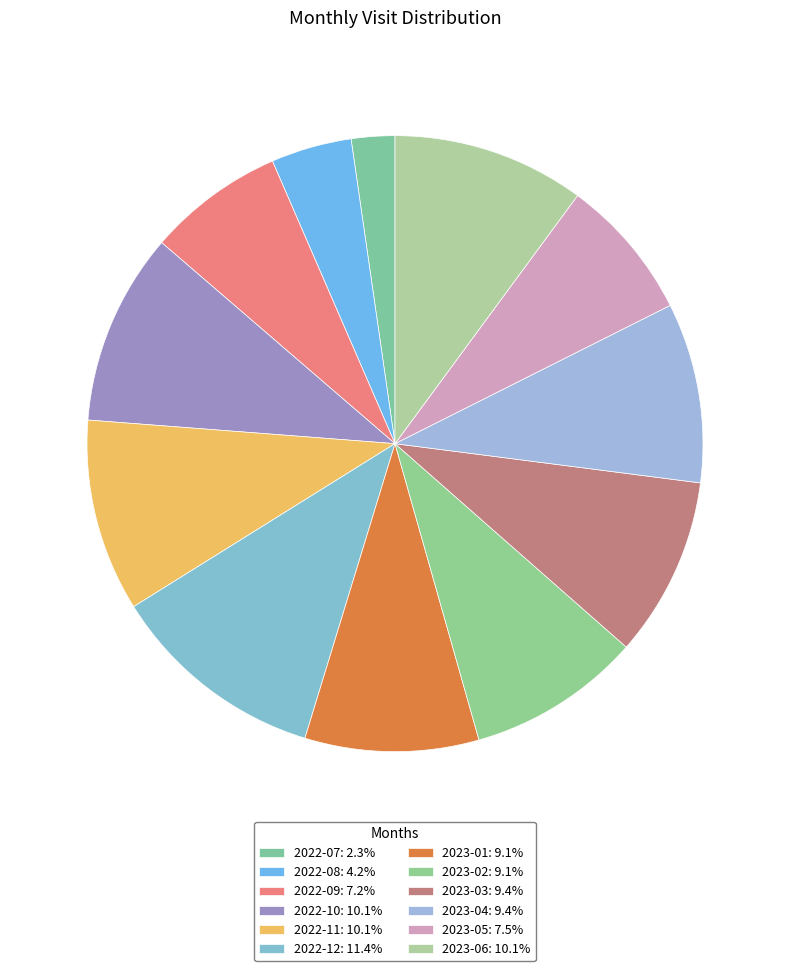

How many slices are in this pie chart?

12